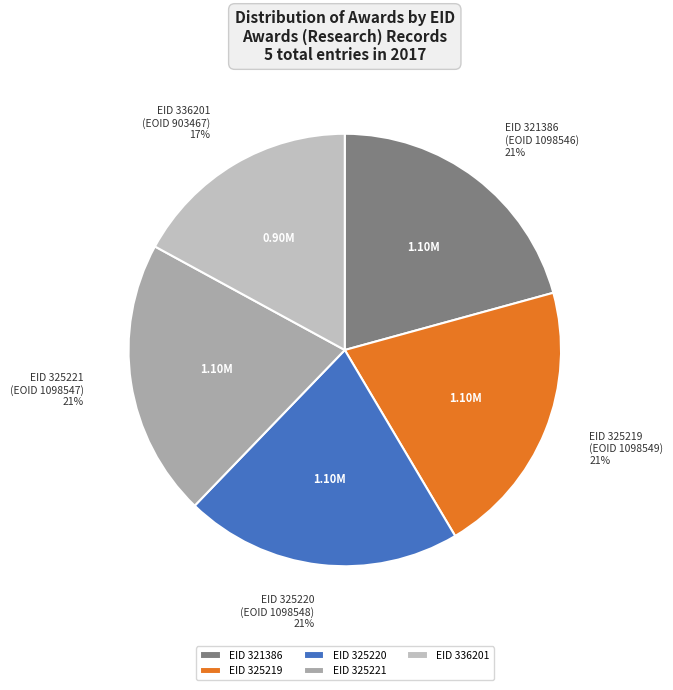

What is the smallest slice in the pie chart?

EID 336201